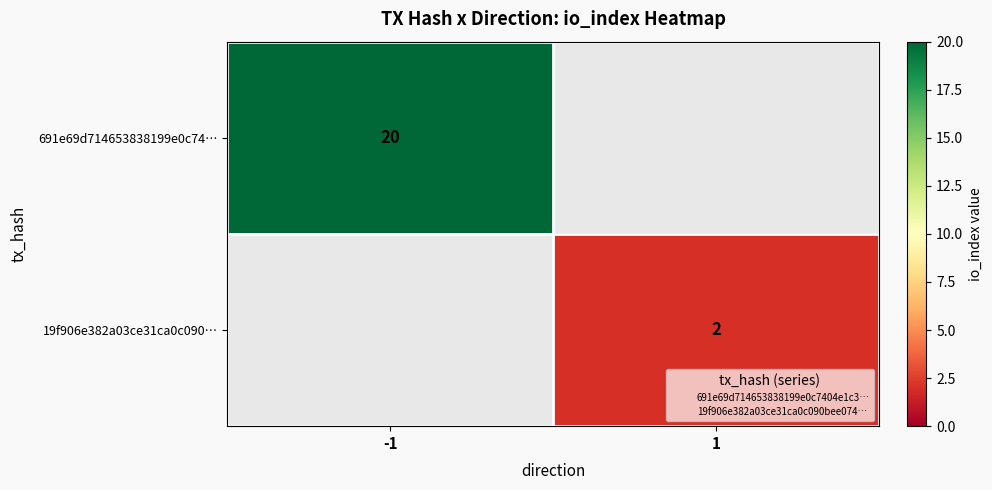

Is the value of 691e69d714653838199e0c74… at -1 greater than the value of 19f906e382a03ce31ca0c090… at 1?

Yes